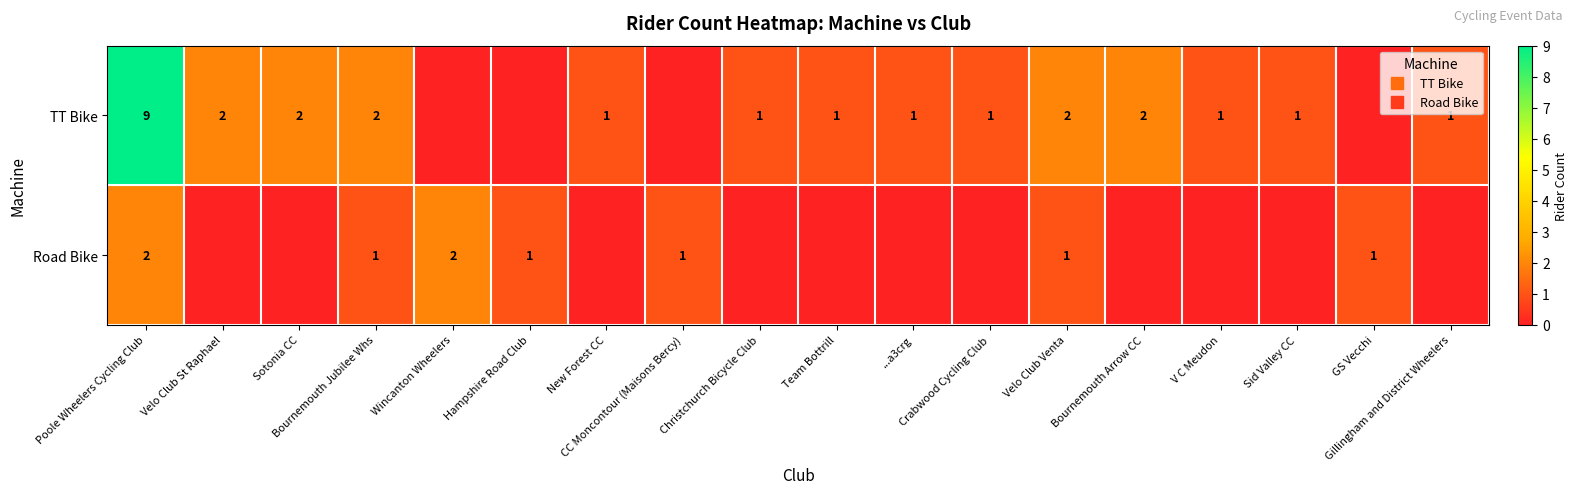

How many TT Bike values are between 1 and 2?

13